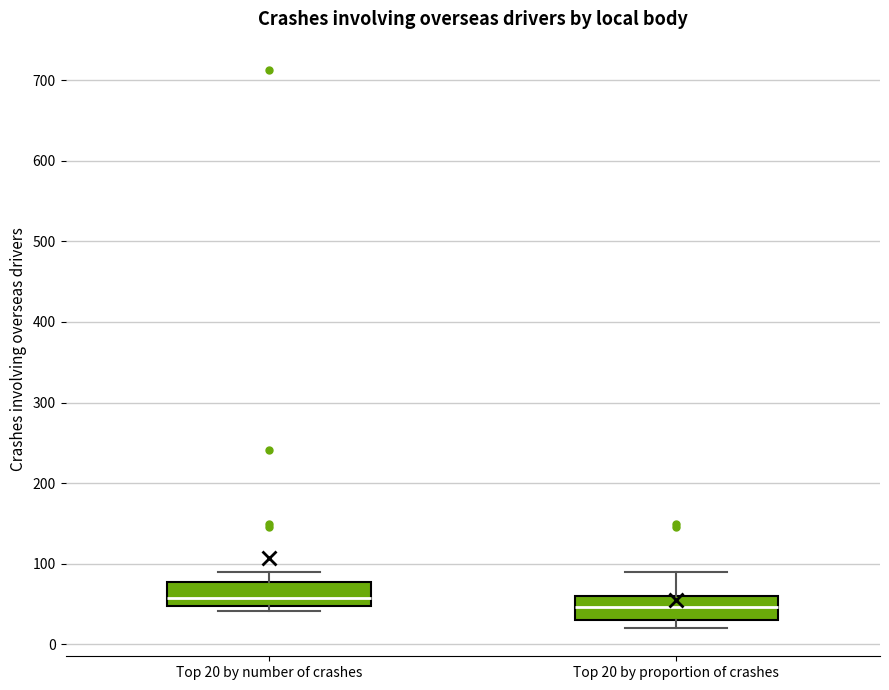

Where is the upper edge of the box for Top 20 by proportion of crashes on the y-axis? The values are not printed on the chart, so give them approximately, as read against the axis.

60